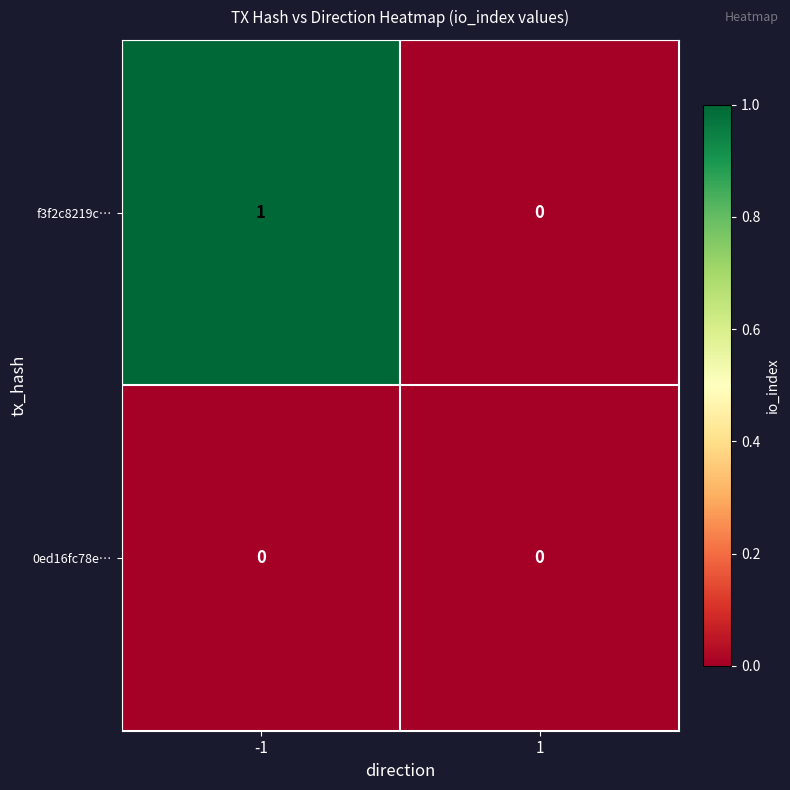

Reading left to right, what are all the values shown in this chart?

f3f2c8219c…: -1=1	1=0
0ed16fc78e…: -1=0	1=0